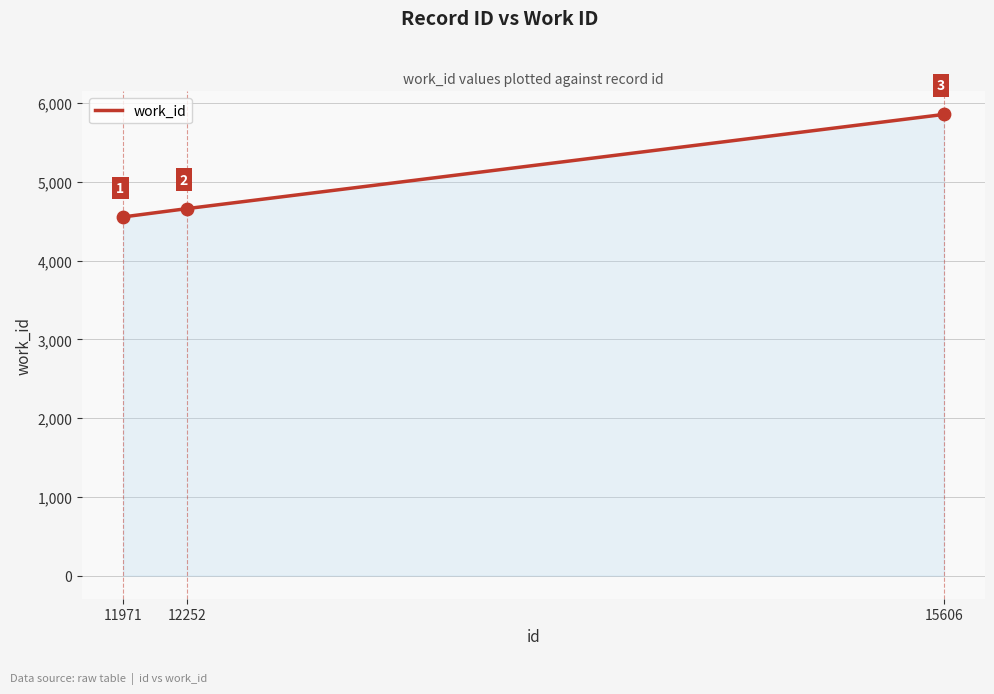

Which has a higher value, 12252 or 15606?

15606